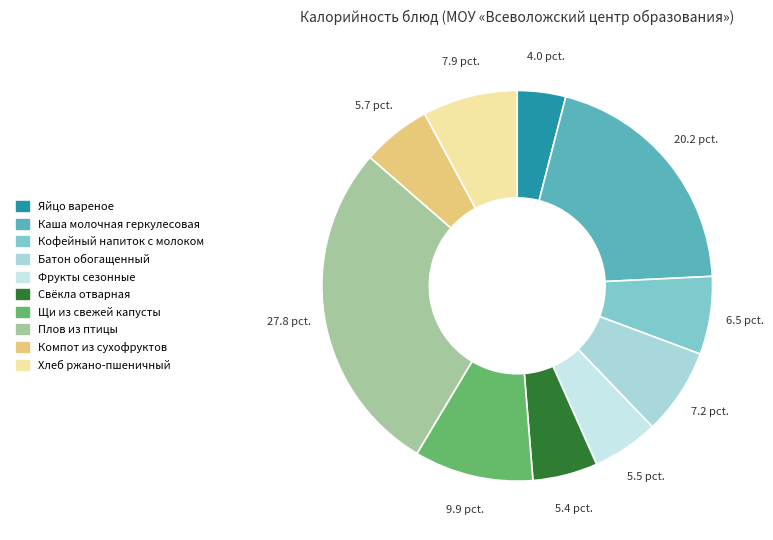

Rank the categories by value from lowest to highest.

Яйцо вареное, Свёкла отварная, Фрукты сезонные, Компот из сухофруктов, Кофейный напиток с молоком, Батон обогащенный, Хлеб ржано-пшеничный, Щи из свежей капусты, Каша молочная геркулесовая, Плов из птицы